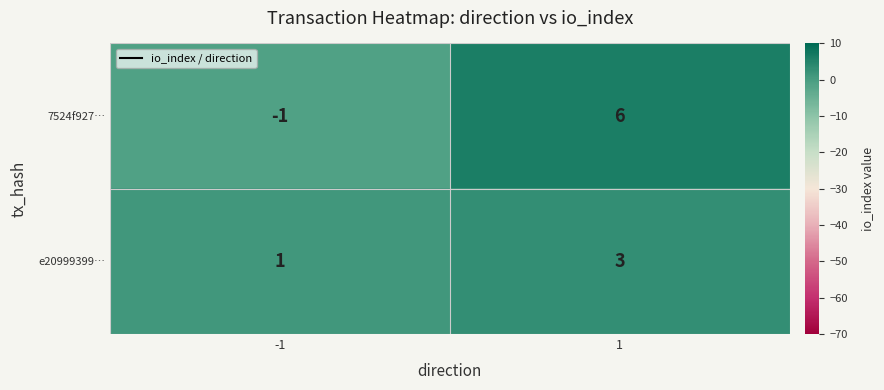

Which label corresponds to the smallest value in the chart?

-1